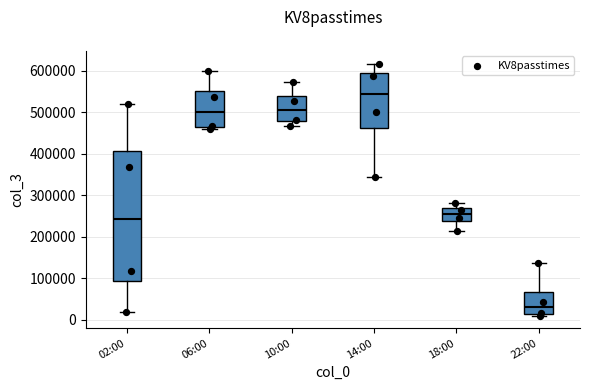

Which box has the lowest median line?

22:00